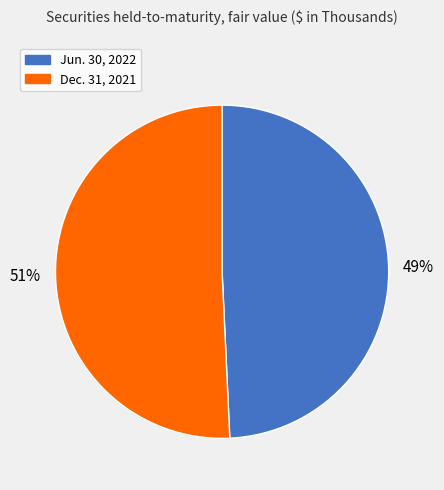

What is the majority slice?

Dec. 31, 2021